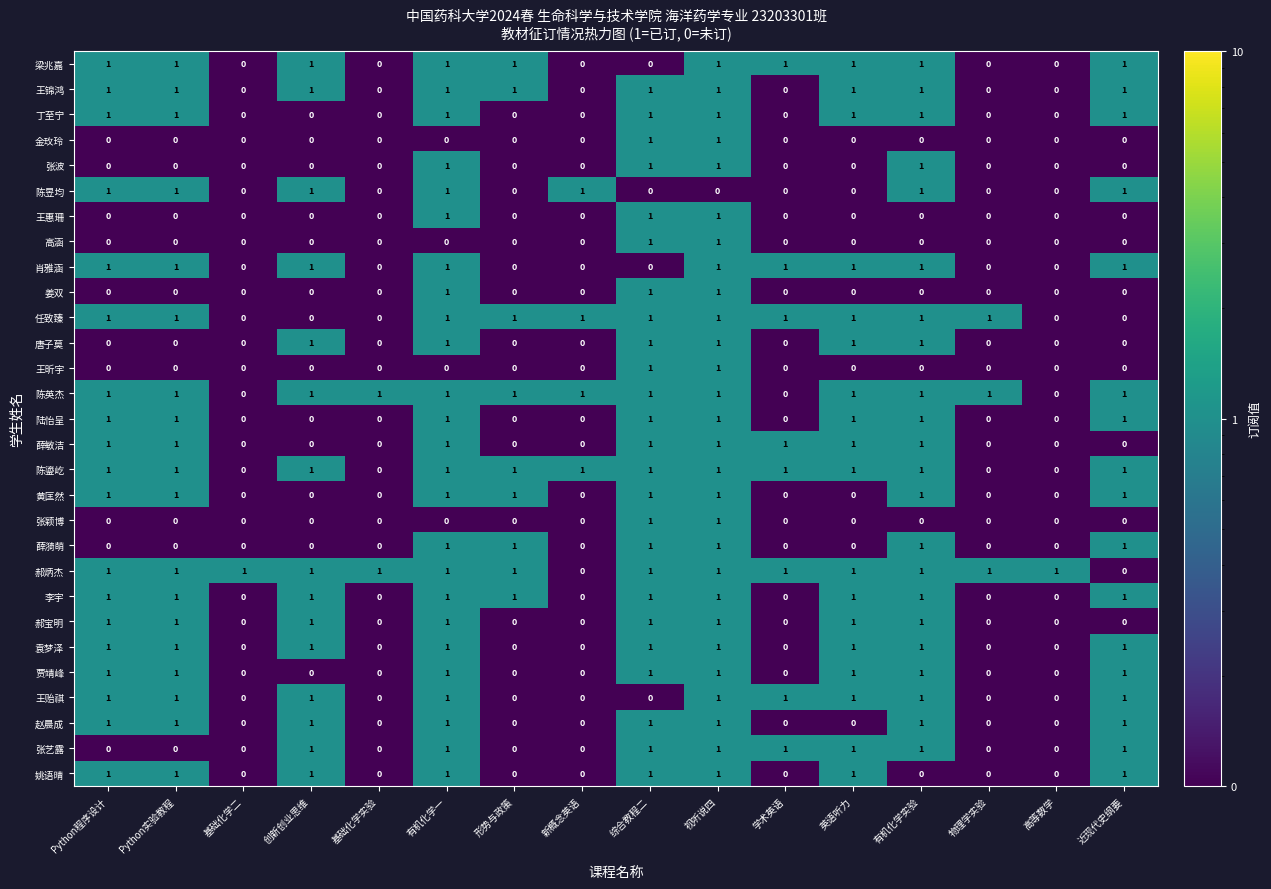

How many 唐子莫 values are between 0 and 1?

16